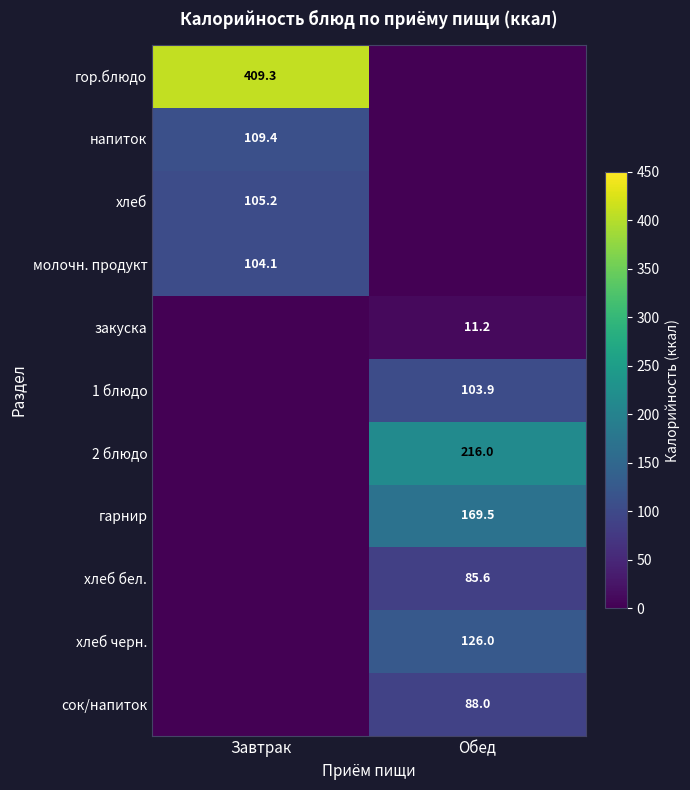

The value of гор.блюдо at Завтрак is 409.3. True or false?

True